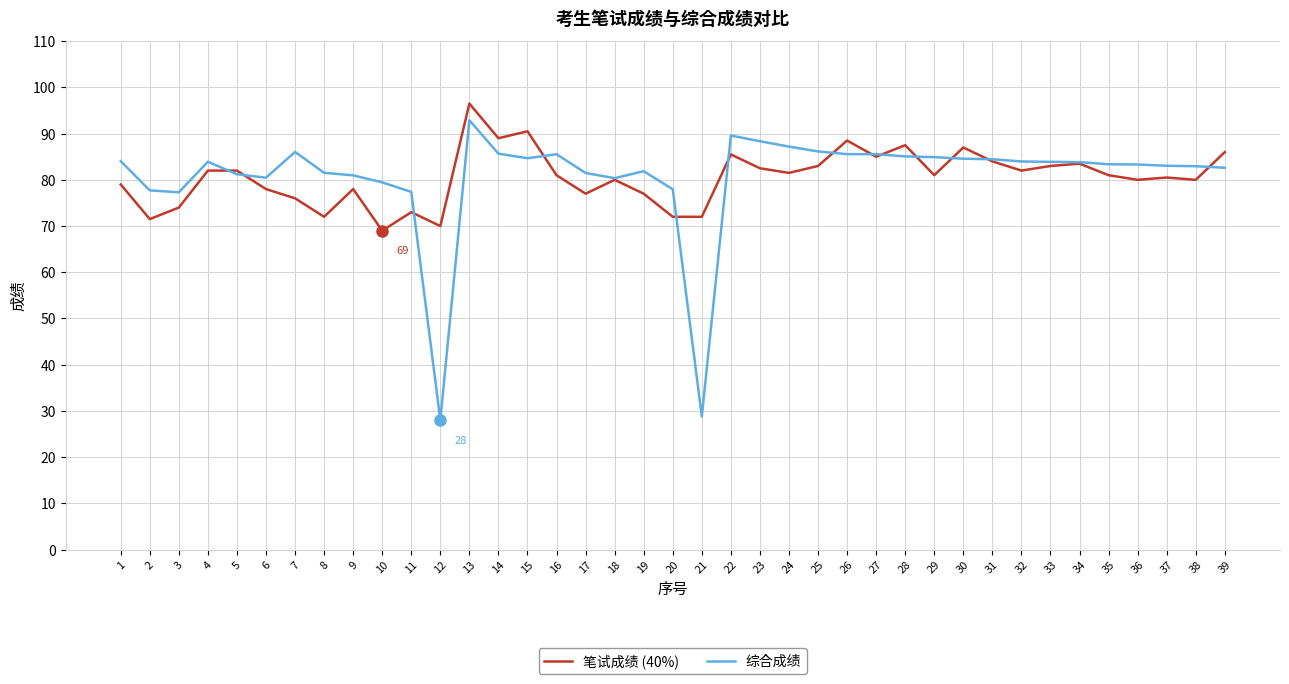

Between 2 and 28, which series saw the biggest shift?

笔试成绩 (40%)